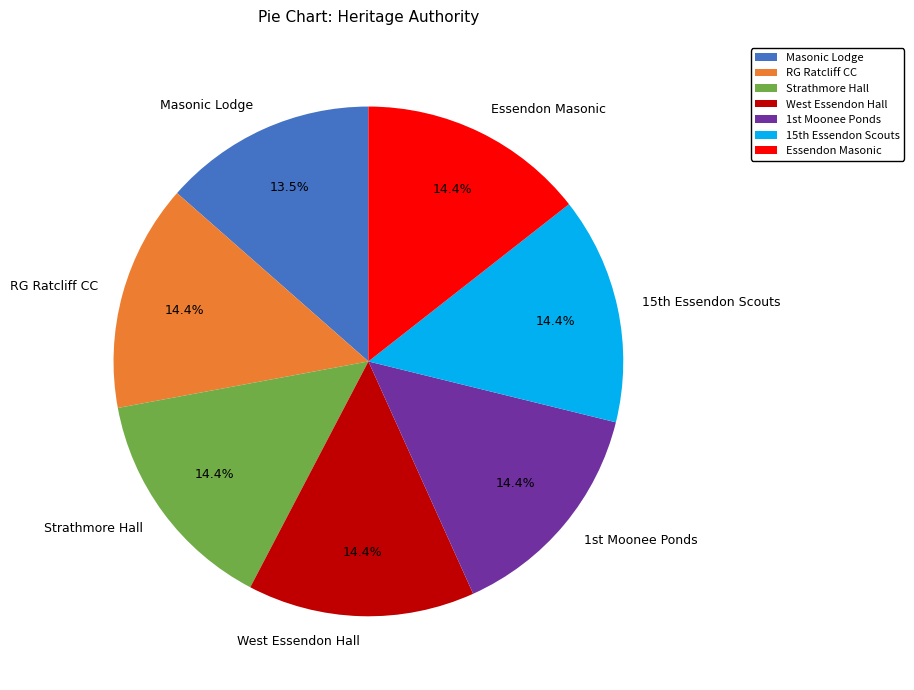

What is the total percentage of Strathmore Hall and West Essendon Hall?

28.8%